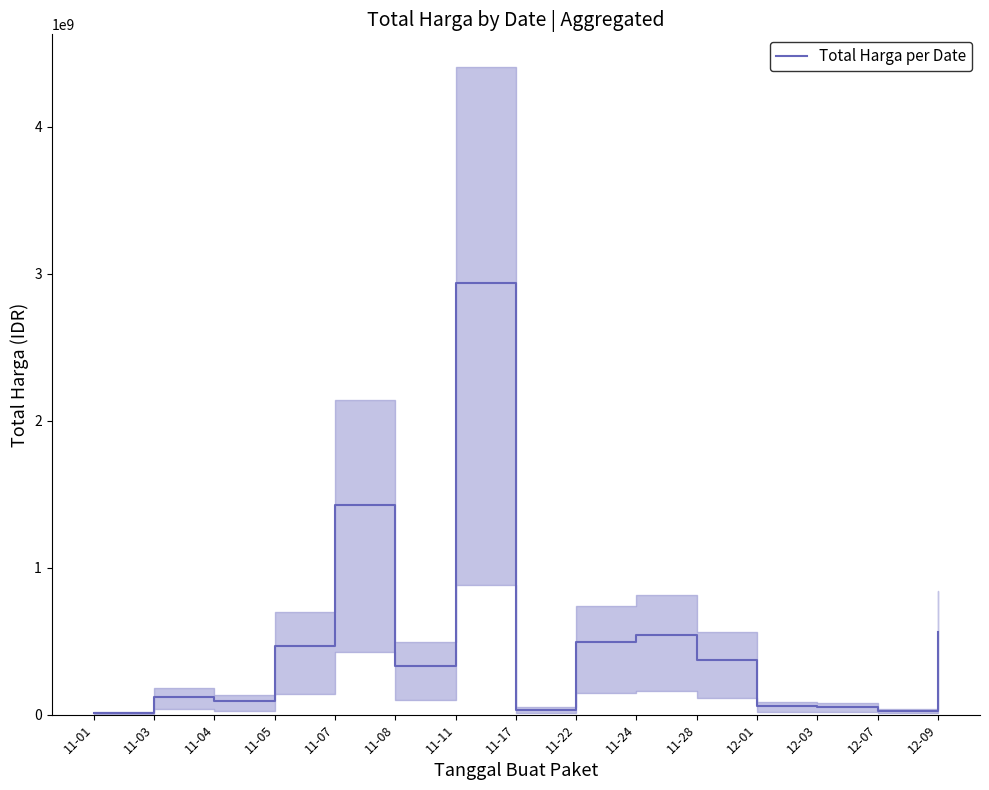

At which label does the data first exceed 329124000?

11-05